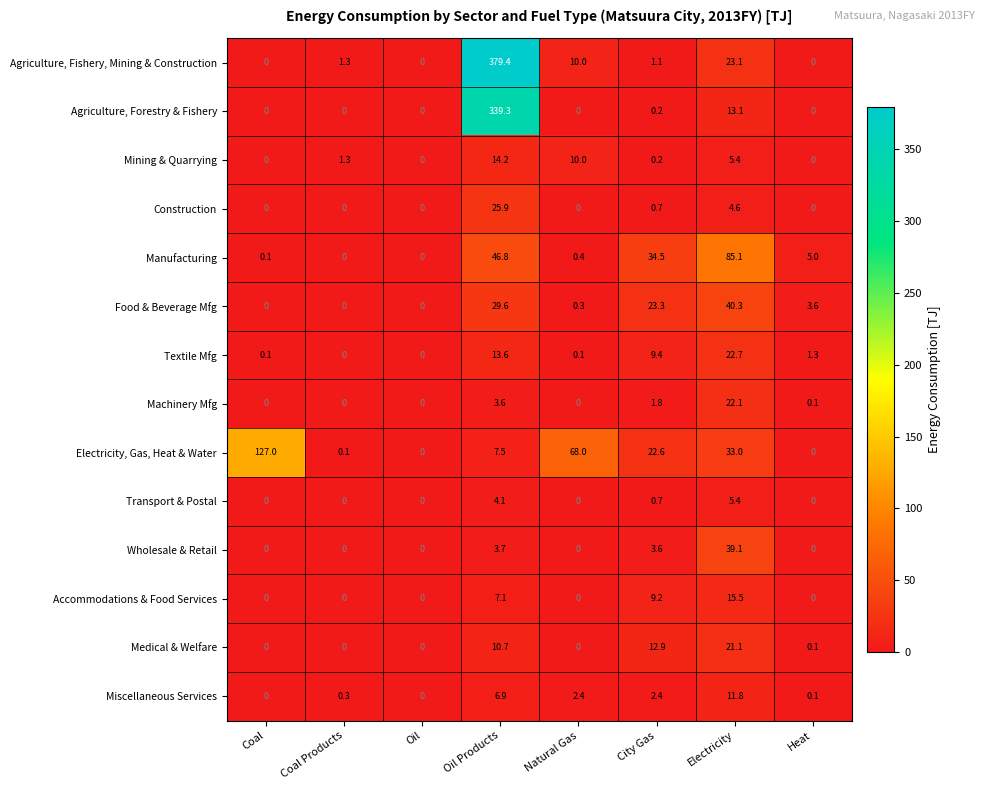

At how many categories does at least one series exceed 80?

3